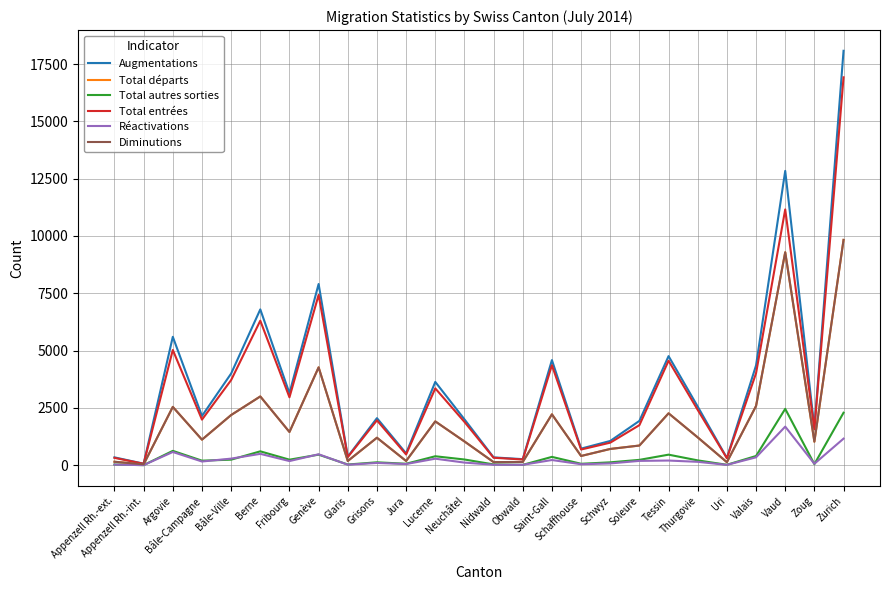

The value of Total entrées at Neuchâtel is 1888. True or false?

True